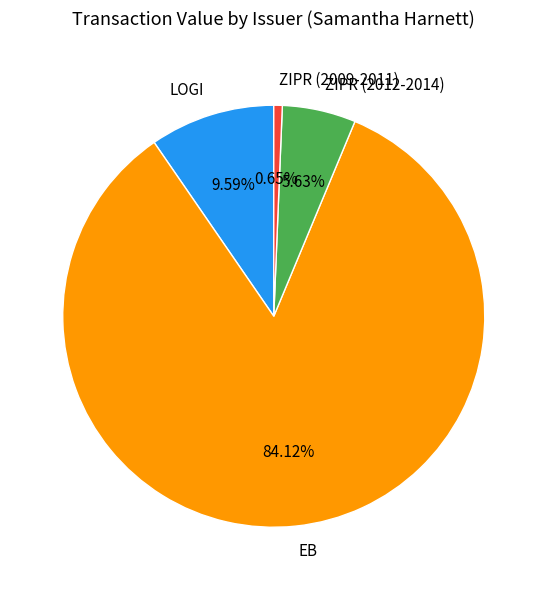

Between ZIPR (2012-2014) and ZIPR (2009-2011), which is larger?

ZIPR (2012-2014)